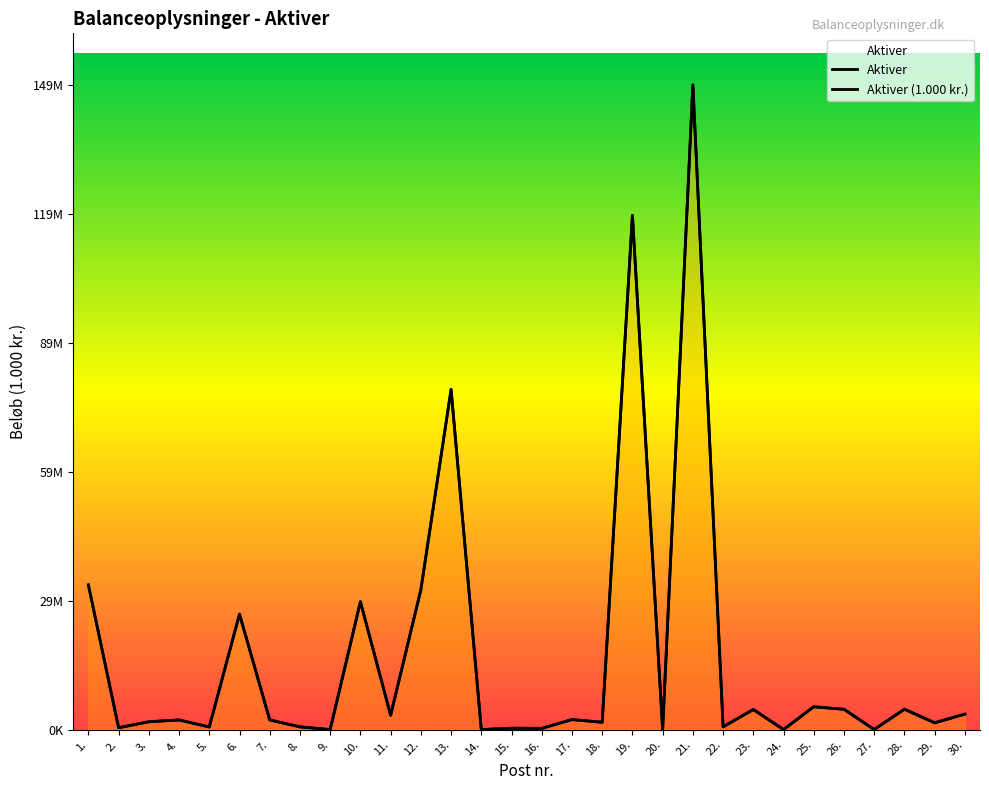

At which label is the value closest to 74666607?

13.